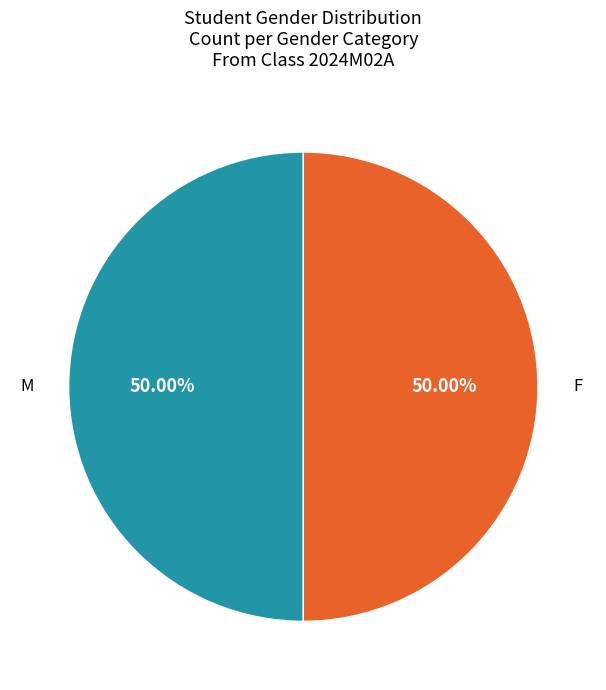

To the nearest percent, what portion does M represent?

50%